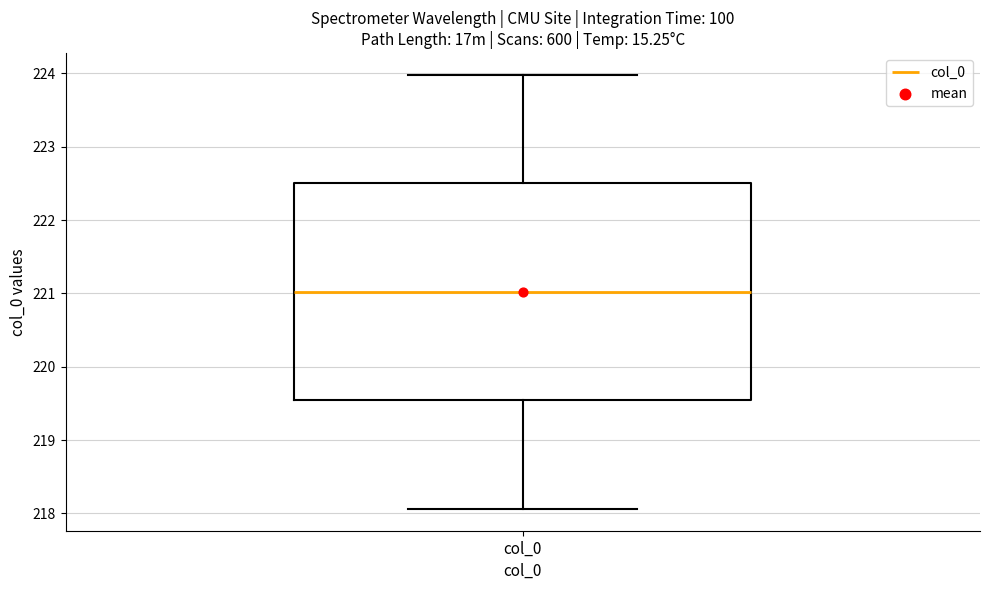

Read this box plot against the y-axis: the position of the median line, the range covered by the box, and the ends of both whiskers. The values are not printed on the chart, so give them approximately, as read against the axis.

median 221.0, box 219.5 to 222.5, whiskers 218.1 to 224.0